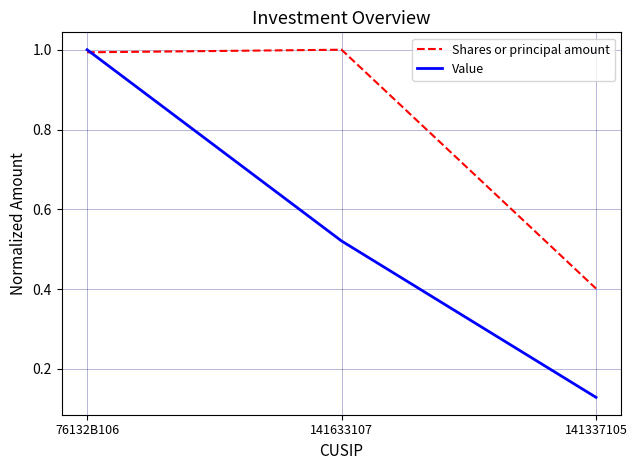

What are all the series names shown in the legend?

Shares or principal amount, Value